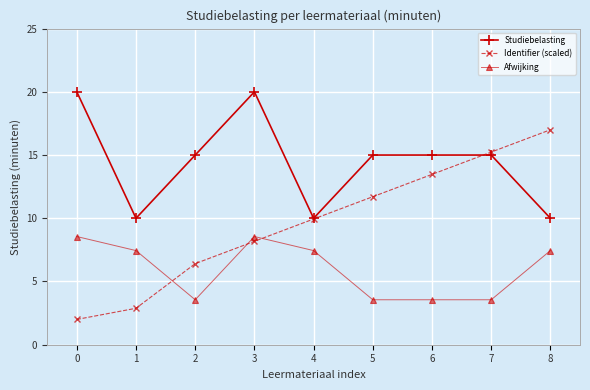

Reading right to left, list all the values displayed in this chart.

Studiebelasting: 10.0	15.0	15.0	15.0	10.0	20.0	15.0	10.0	20.0
Identifier (scaled): 17.0	15.2	13.5	11.7	9.9	8.2	6.4	2.9	2.0
Afwijking: 7.4	3.6	3.6	3.6	7.4	8.6	3.6	7.4	8.6